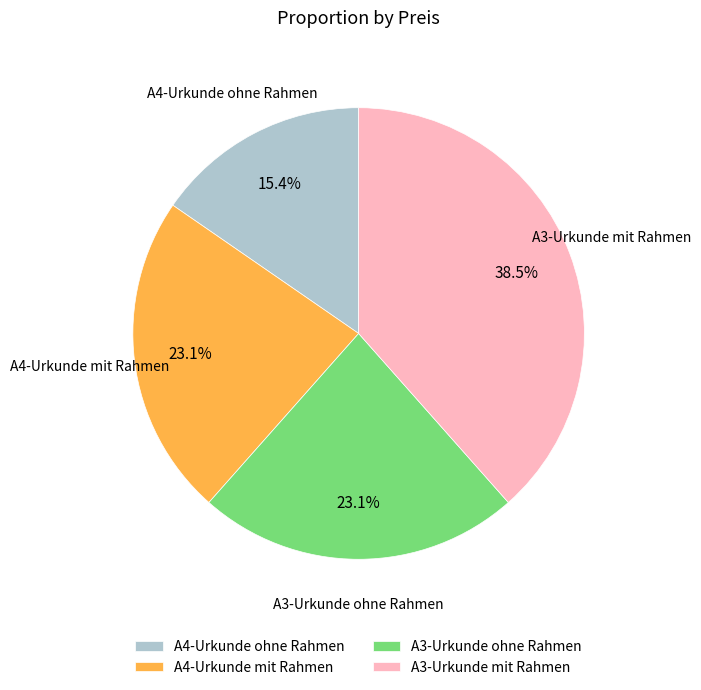

What percentage do A4-Urkunde mit Rahmen and A4-Urkunde ohne Rahmen together represent?

38.5%